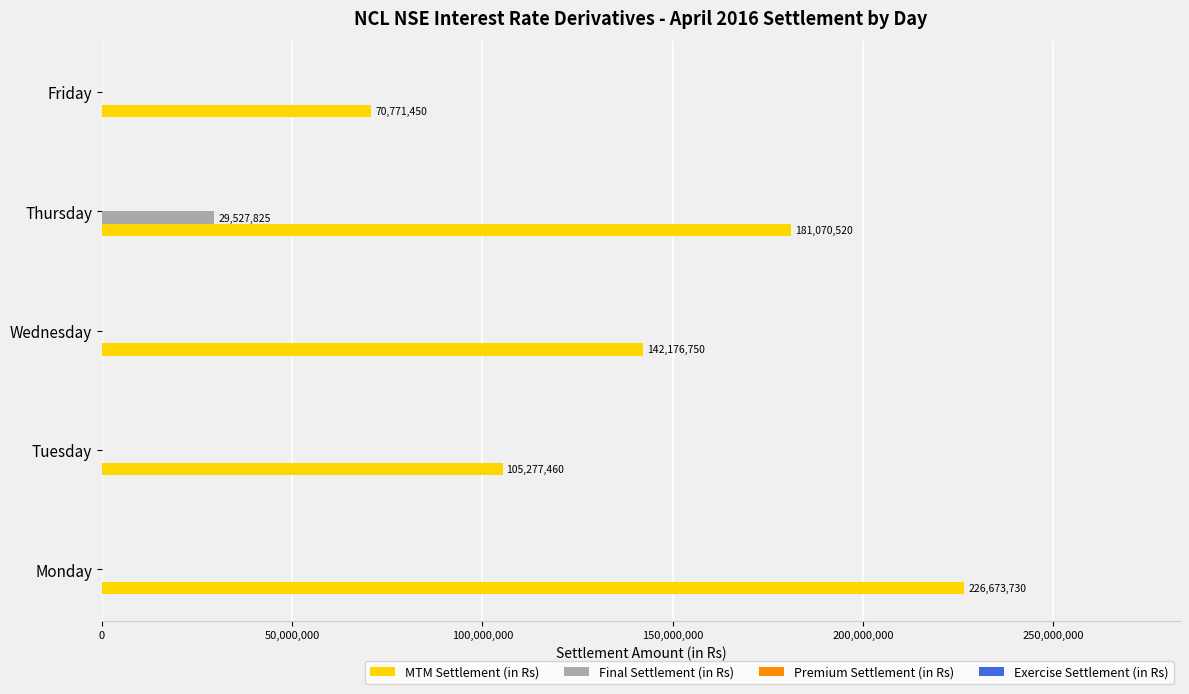

True or false: Final Settlement (in Rs) has a value of 14915347 at Monday.

False